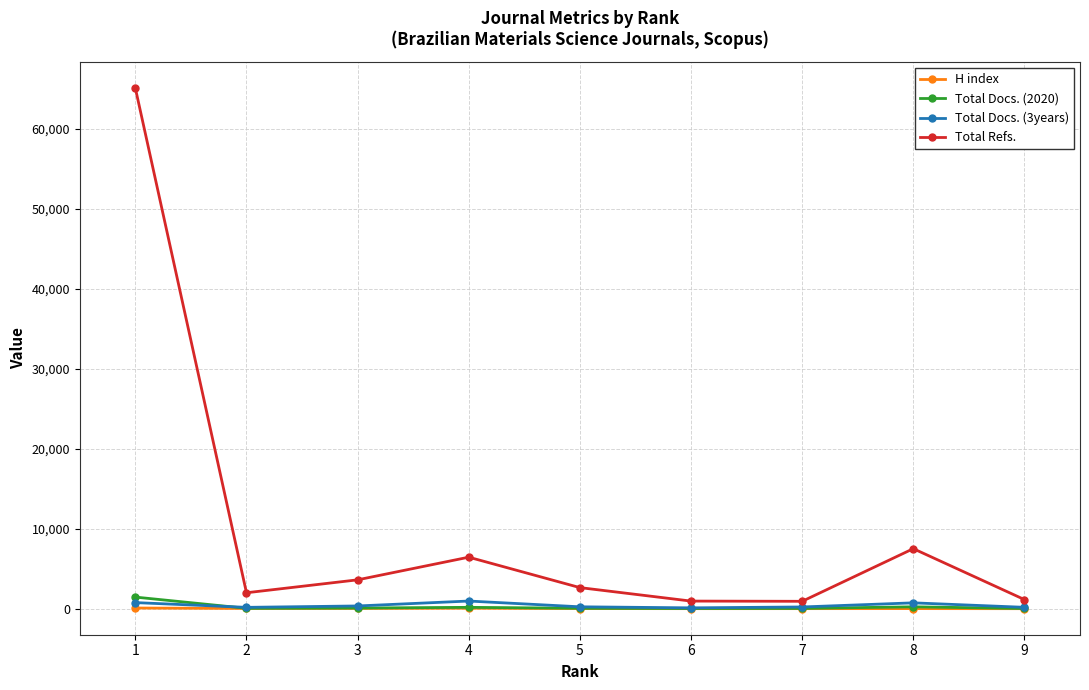

What is the minimum value for Total Docs. (3years)?

117